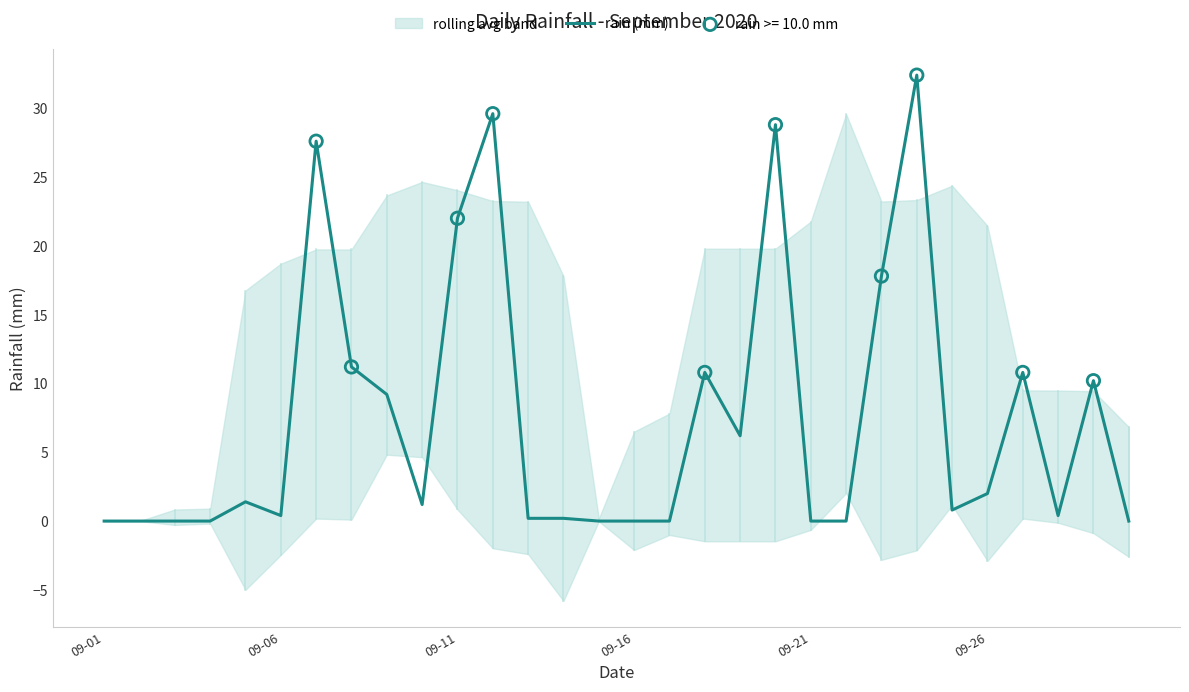

Which has a higher value, 19 or 26?

19